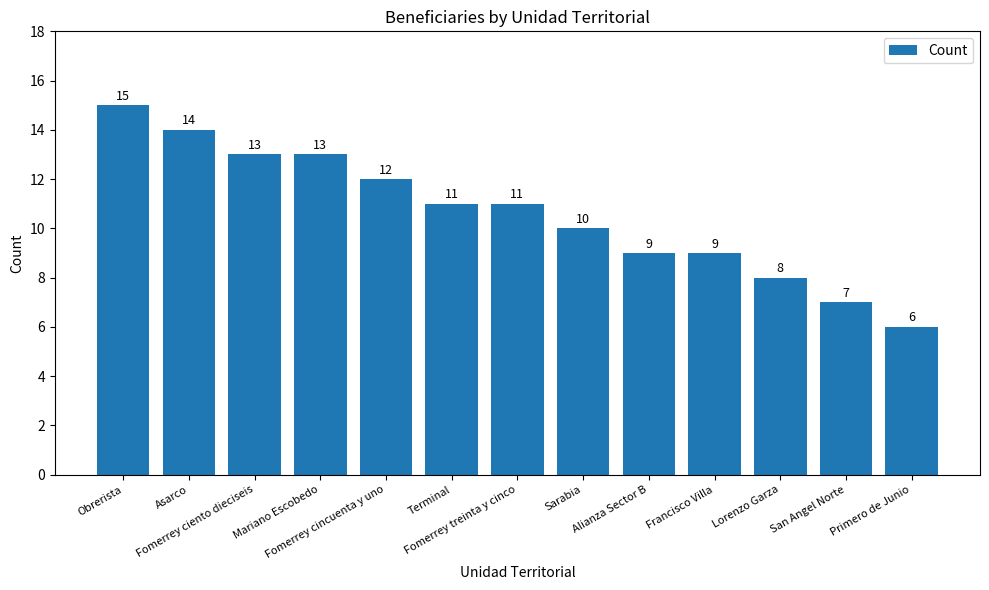

What is the value of the 13th bar from the left?

6